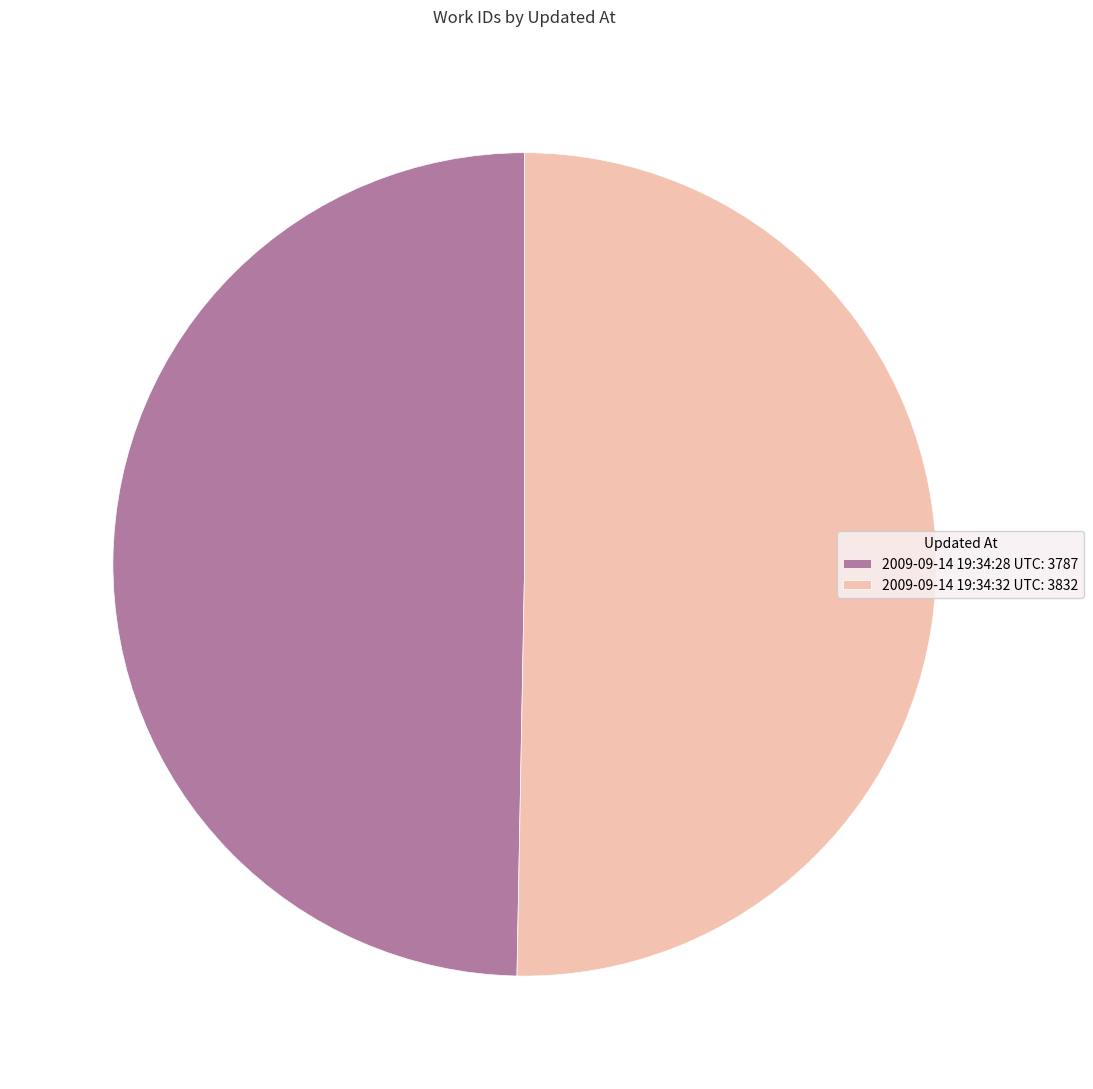

Between 2009-09-14 19:34:28 UTC and 2009-09-14 19:34:32 UTC, which is larger?

2009-09-14 19:34:32 UTC